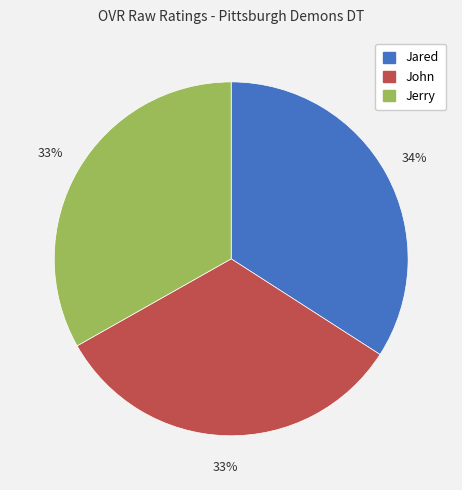

Do Jerry and John together represent more than half of the pie?

Yes